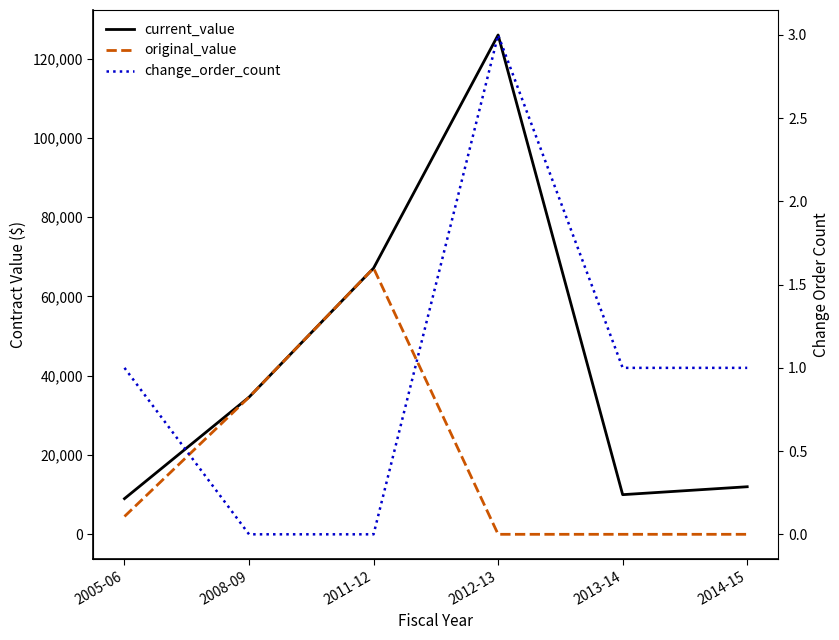

List the labels in order of change_order_count value, smallest first.

2008-09, 2011-12, 2005-06, 2013-14, 2014-15, 2012-13